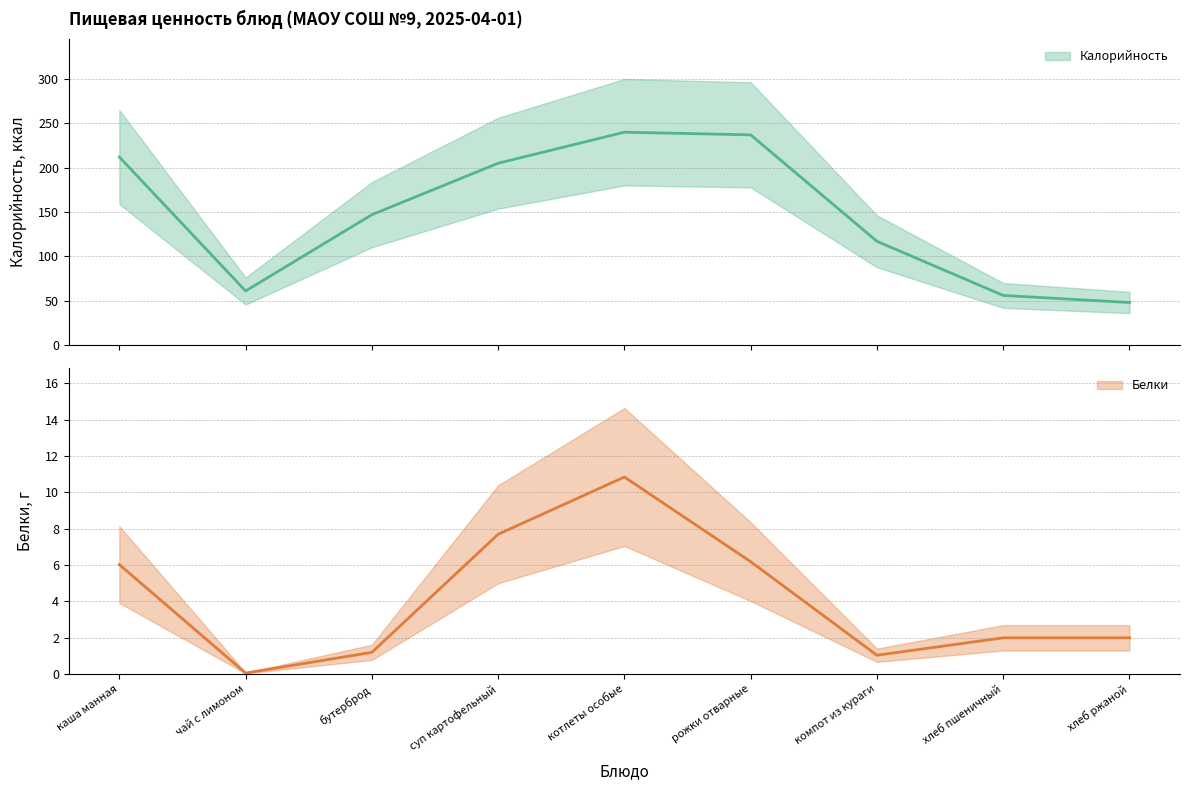

What is the label of the 1st point from the left?

каша манная